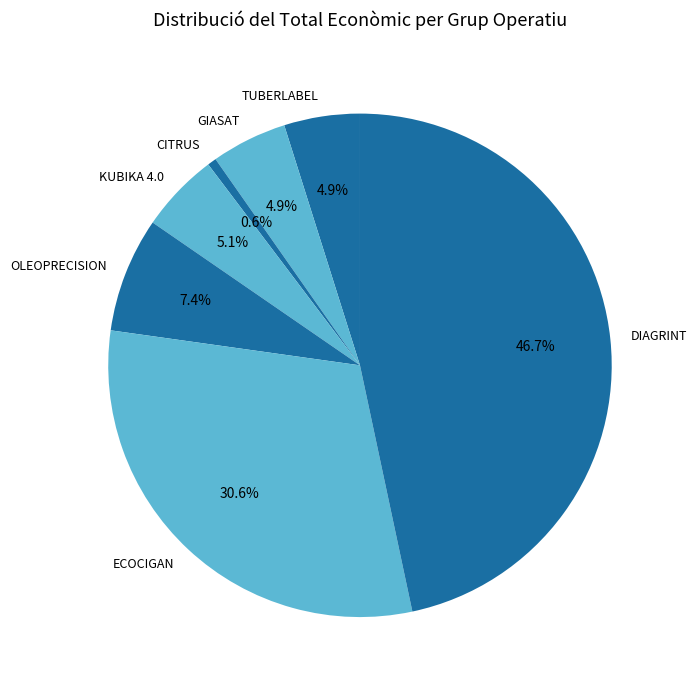

To the nearest percent, what portion does TUBERLABEL represent?

5%